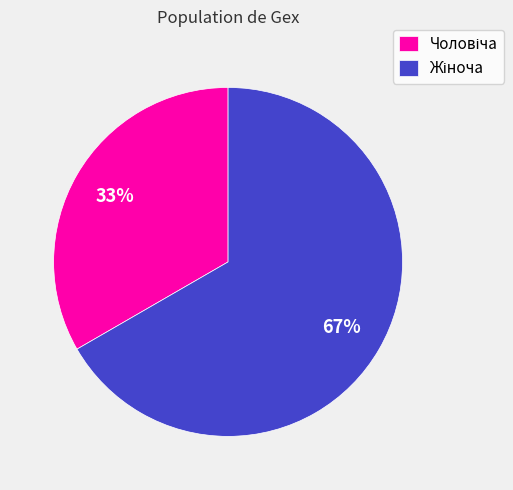

To the nearest percent, what is the average slice percentage?

50%